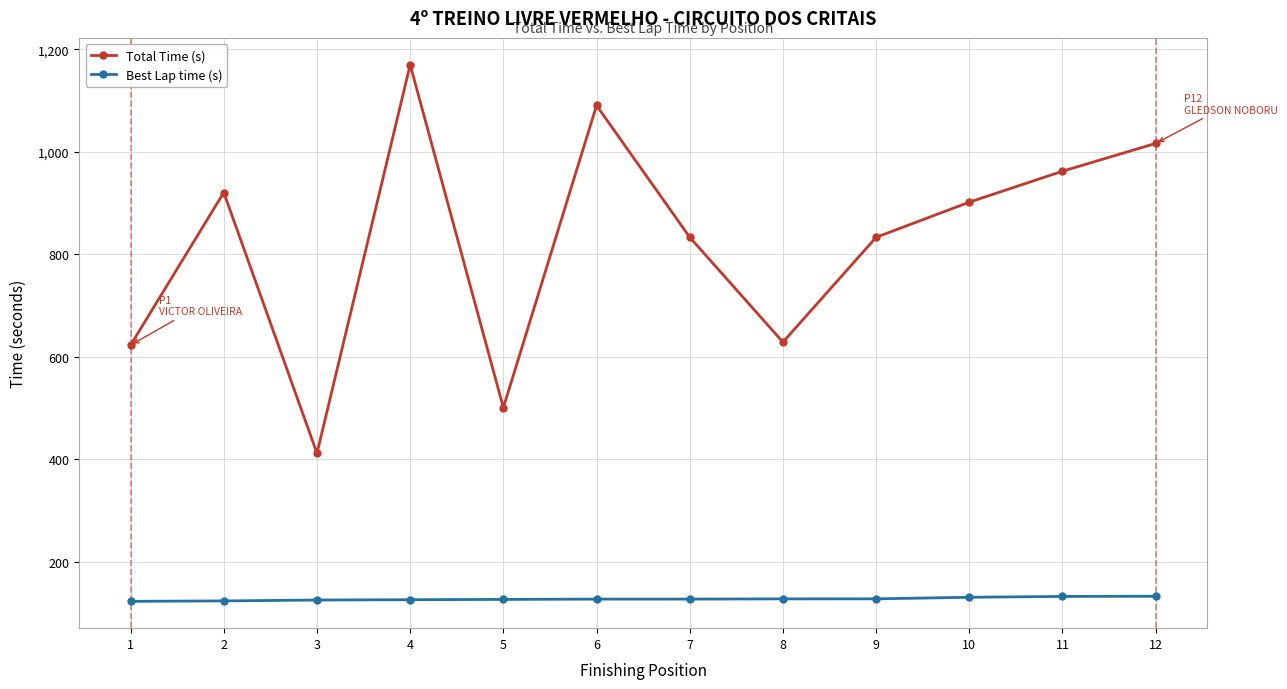

What is the difference between the maximum and minimum values in the Best Lap time (s) series?

9.9